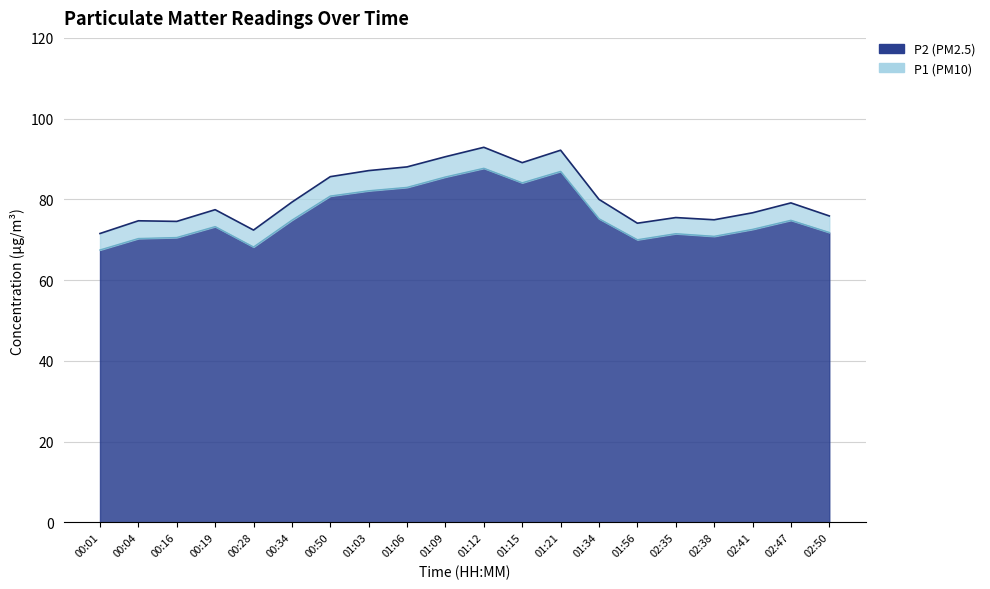

Between 02:47 and 02:50, which series saw the biggest shift?

P1